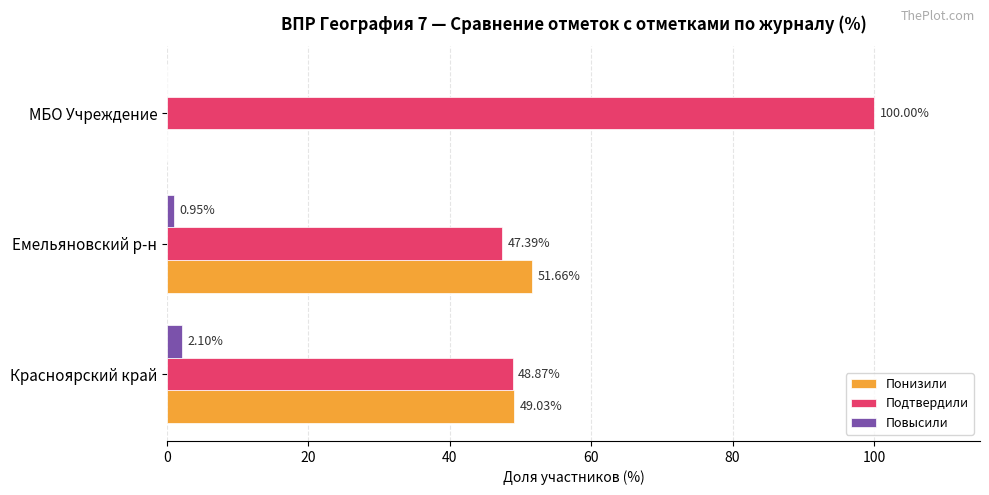

How many data points in Повысили are above 0?

2